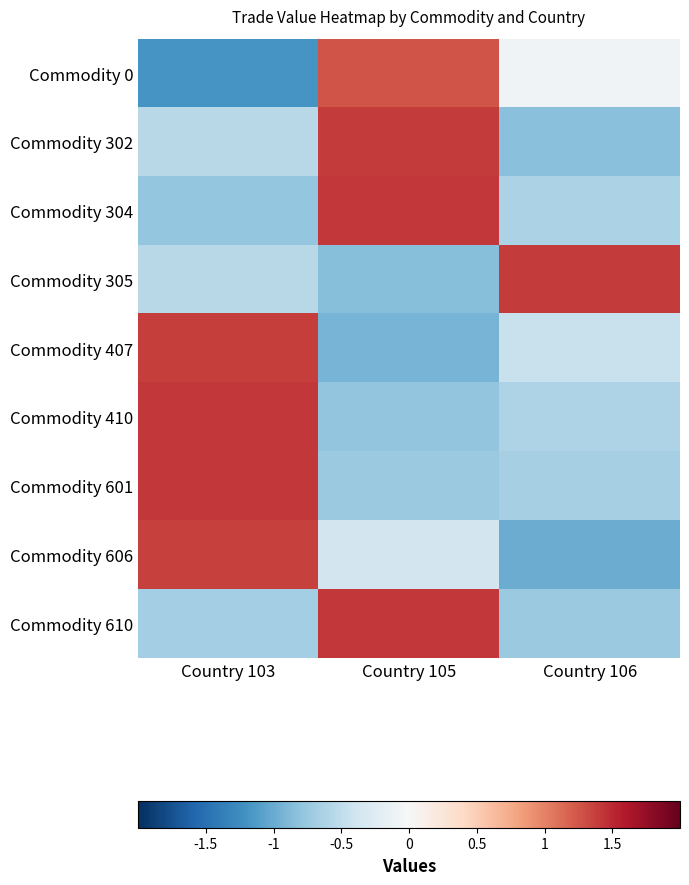

Which has a higher value, Country 106 or Country 103?

Country 106